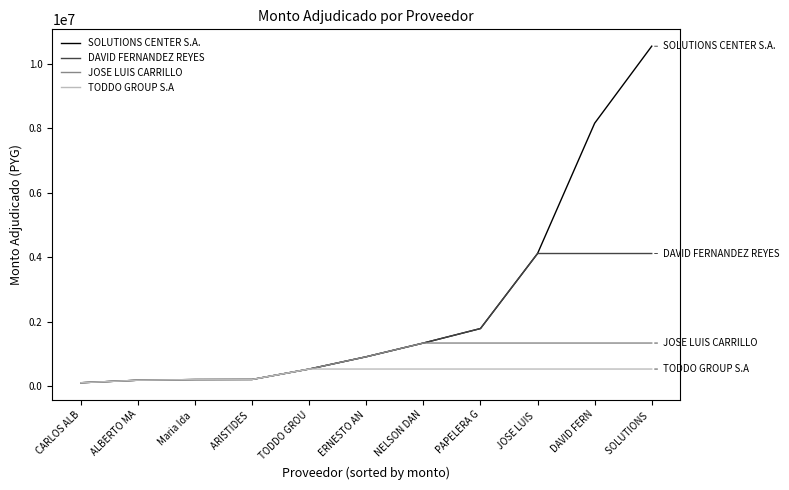

What is the total value across all series at ERNESTO AN?

3263750